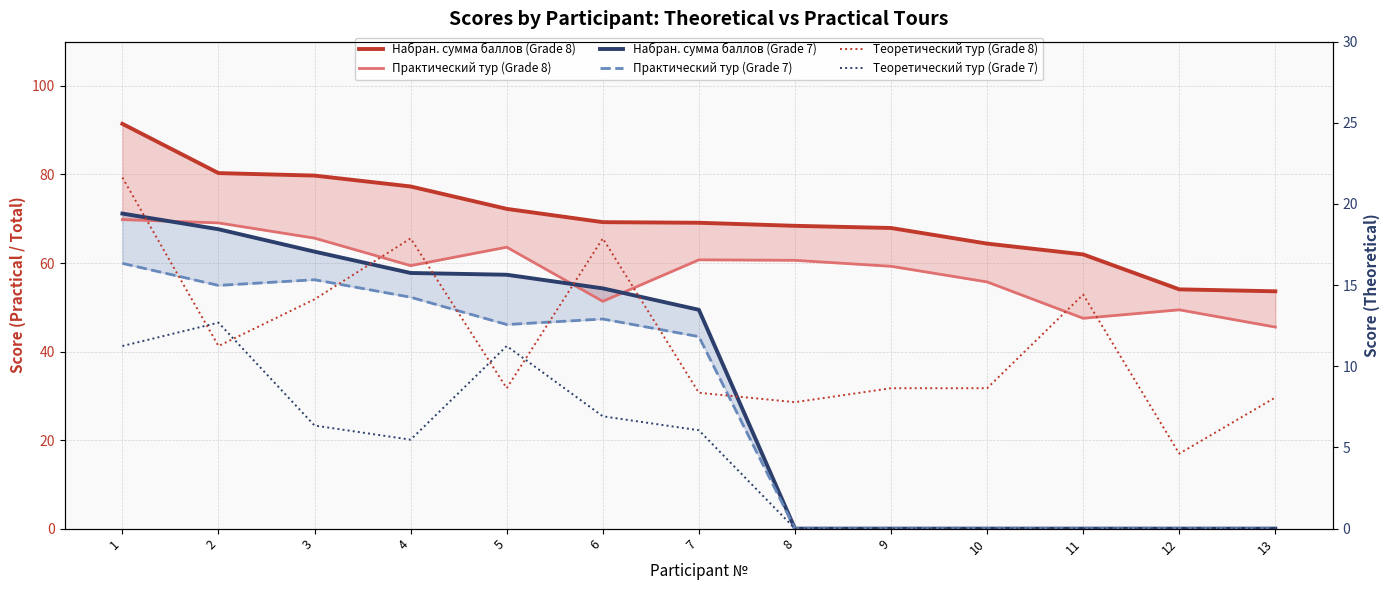

Reading left to right, transcribe all the data shown in this chart.

Набран. сумма баллов (Grade 8): 91.4	80.3	79.8	77.3	72.2	69.2	69.1	68.4	67.9	64.4	61.9	54.0	53.6
Практический тур (Grade 8): 69.8	69.1	65.6	59.4	63.6	51.4	60.7	60.6	59.3	55.7	47.5	49.4	45.5
Набран. сумма баллов (Grade 7): 71.2	67.6	62.6	57.8	57.4	54.3	49.4	0.0	0.0	0.0	0.0	0.0	0.0
Практический тур (Grade 7): 59.9	54.9	56.2	52.3	46.1	47.4	43.4	0.0	0.0	0.0	0.0	0.0	0.0
Теоретический тур (Grade 8): 21.6	11.2	14.1	17.9	8.7	17.9	8.4	7.8	8.7	8.7	14.4	4.6	8.1
Теоретический тур (Grade 7): 11.2	12.7	6.3	5.5	11.2	6.9	6.1	0.0	0.0	0.0	0.0	0.0	0.0